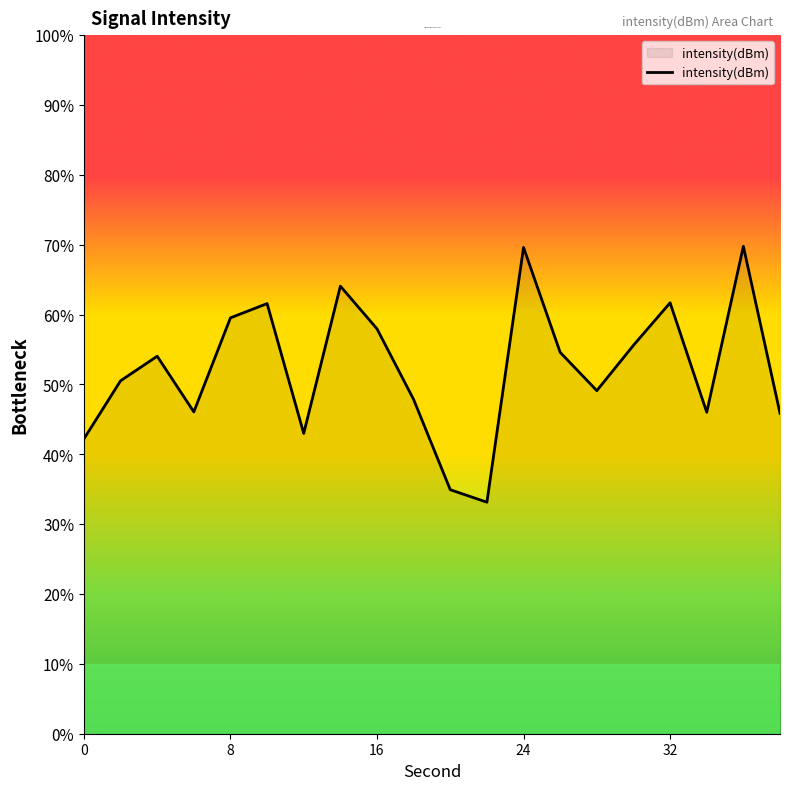

Does the chart display data point markers on the line(s)?

No